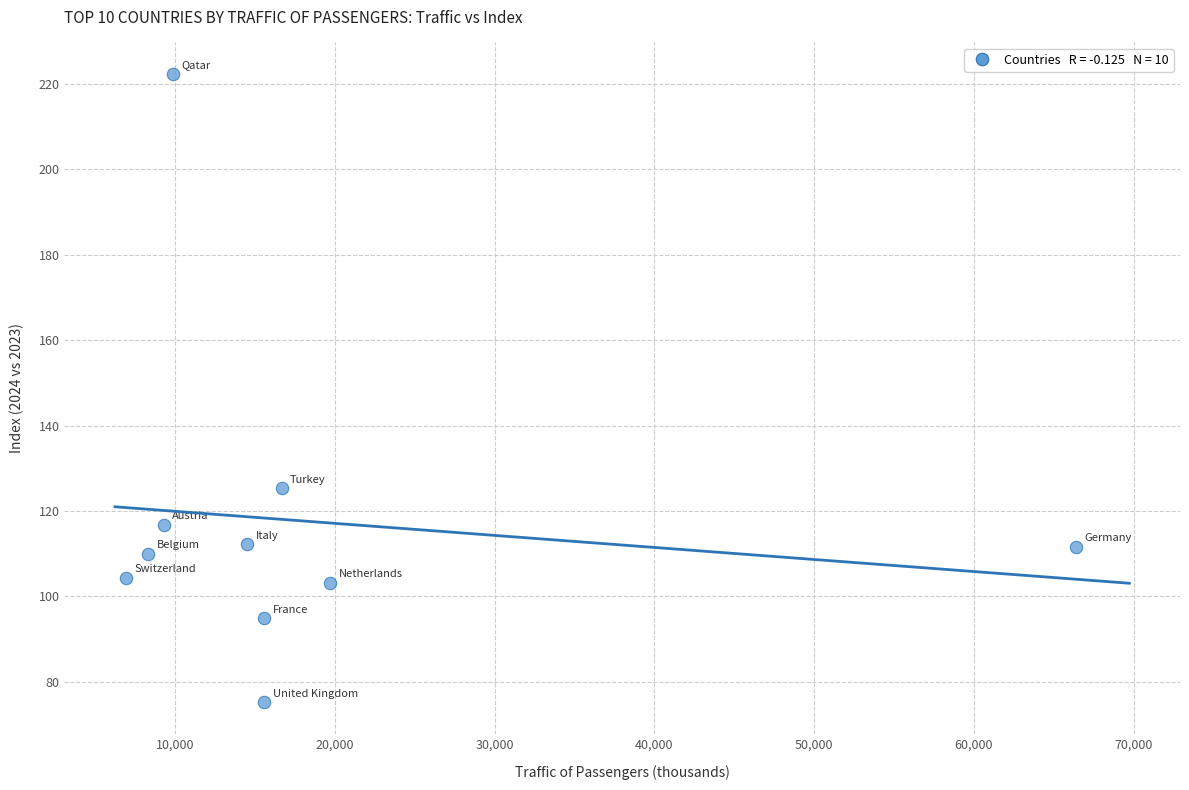

What Y value in the scatter plot is closest to 148?

125.3